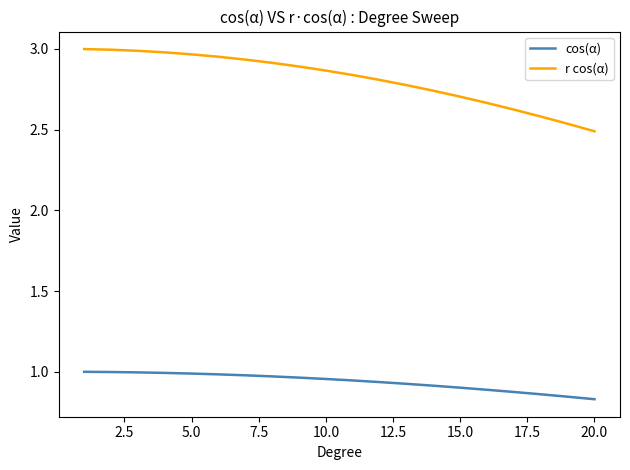

Which series has the widest spread of values?

r cos(α)